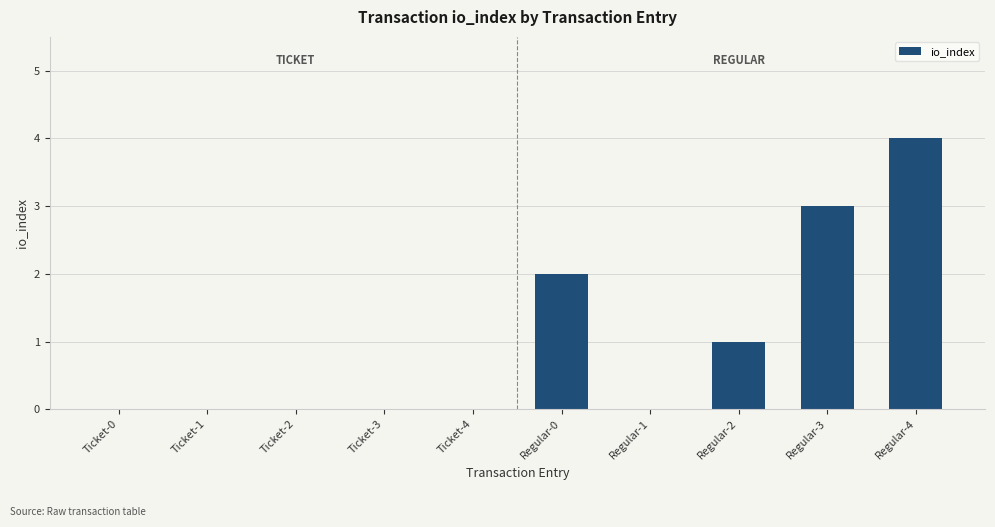

What is the maximum value shown in the chart?

4